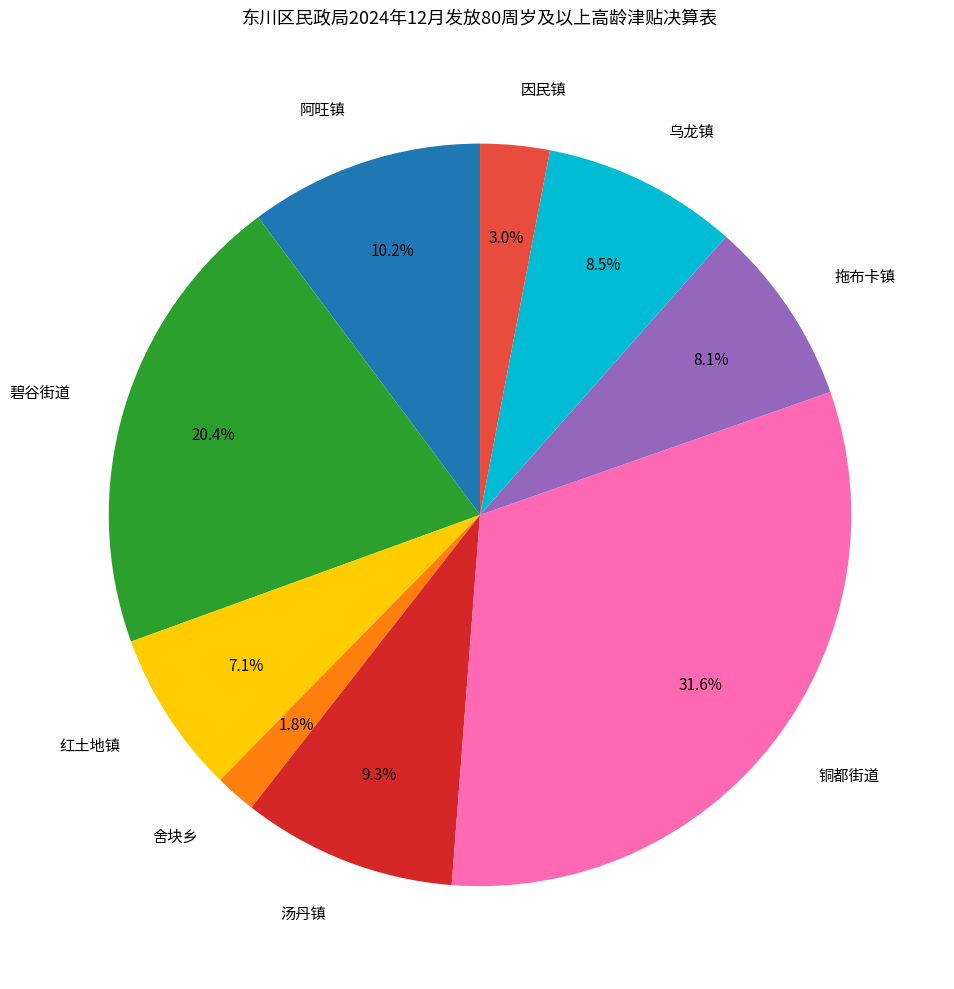

How much of the chart is everything except 阿旺镇?

89.8%